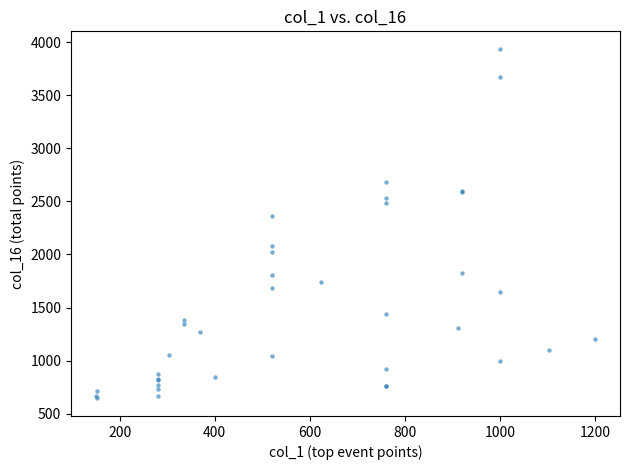

What Y value in the scatter plot is closest to 2290?

2360